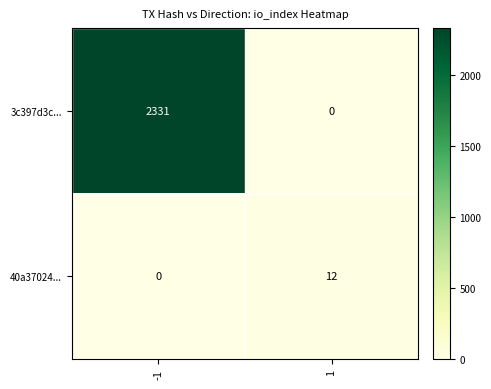

At how many categories does at least one series exceed 1435?

1